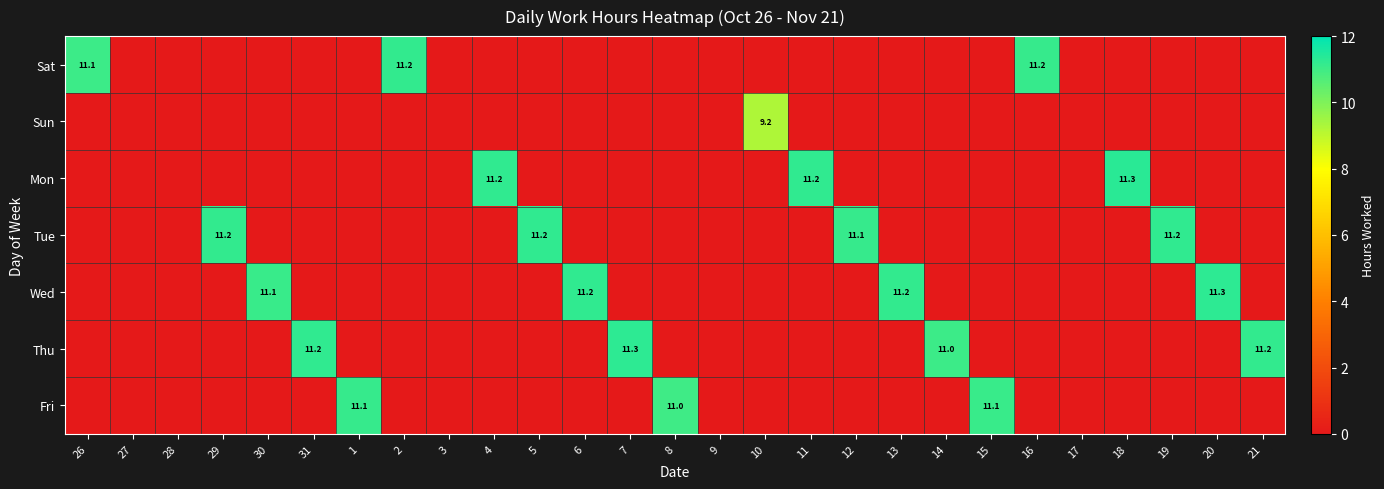

What is the maximum value shown in the chart?

11.3